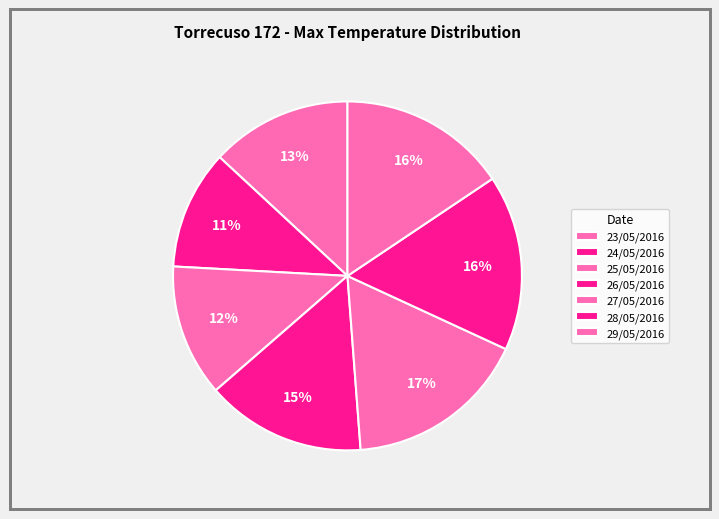

True or false: 27/05/2016 accounts for 27% of the total.

False